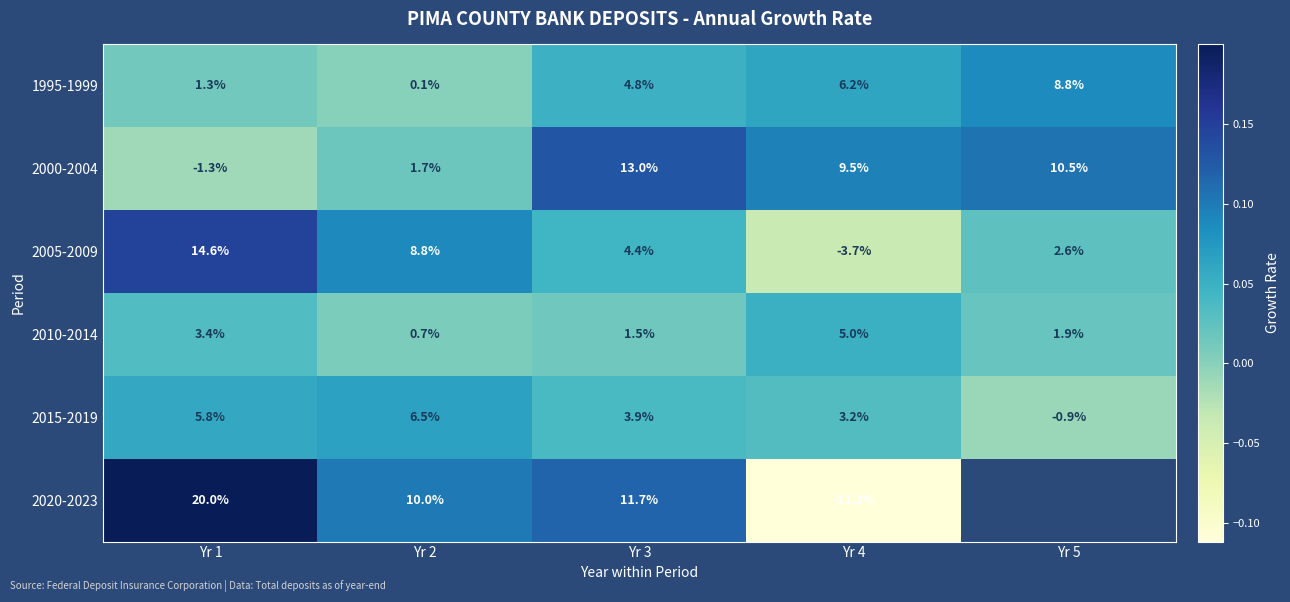

Is the value of 1995-1999 at Yr 3 greater than the value of 2005-2009 at Yr 2?

No